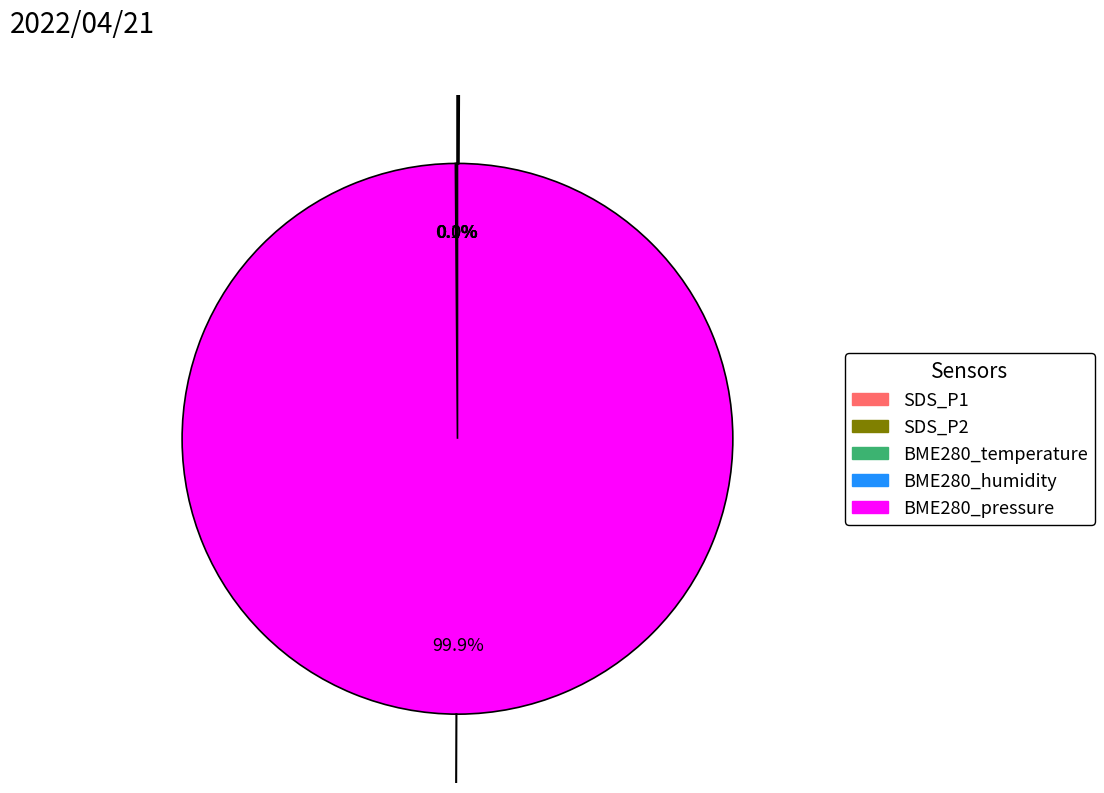

The BME280_pressure slice represents 100% of the pie. True or false?

True